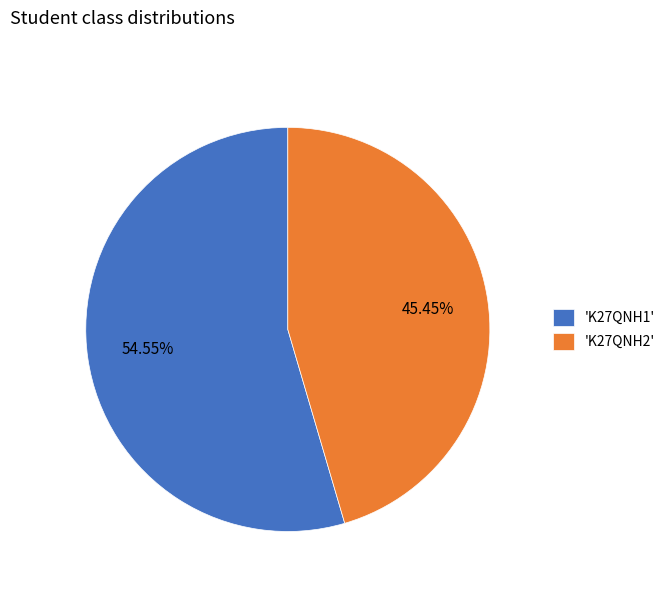

How many segments does this pie chart have?

2